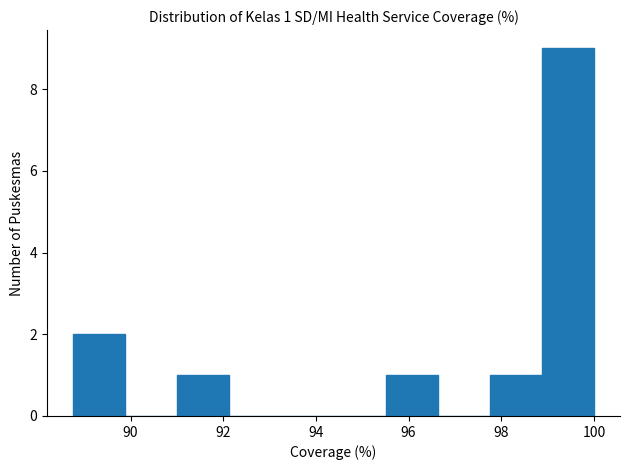

Over which range of the x-axis is the bar tallest?

98.8 to 100.0